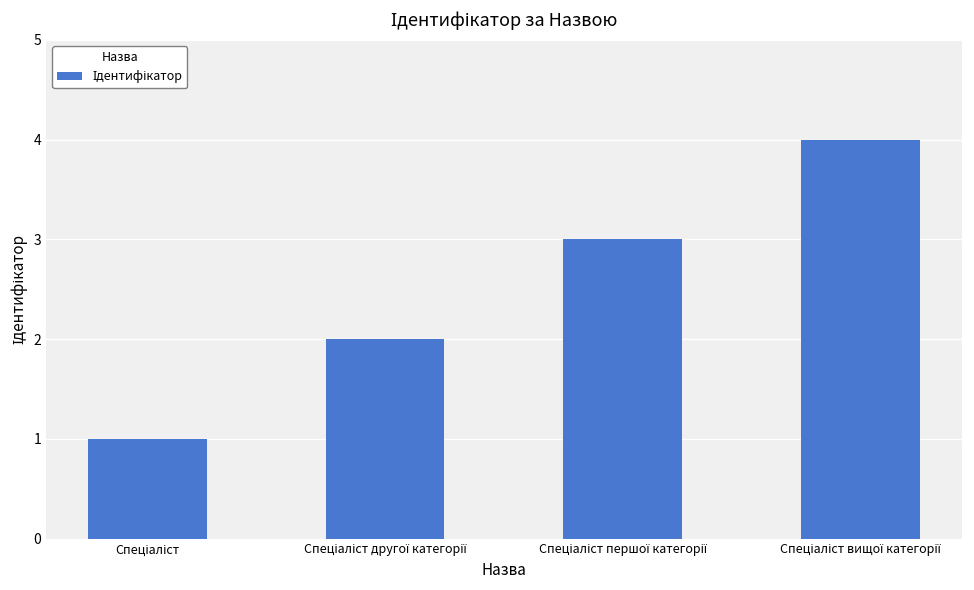

What is the sum of all values?

10